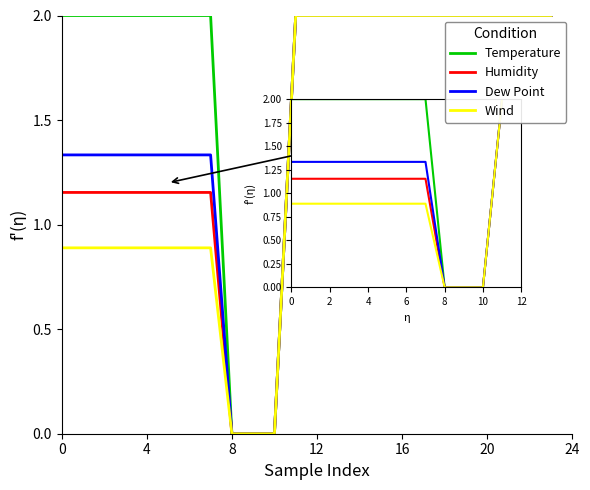

How many lines are shown in the chart?

4